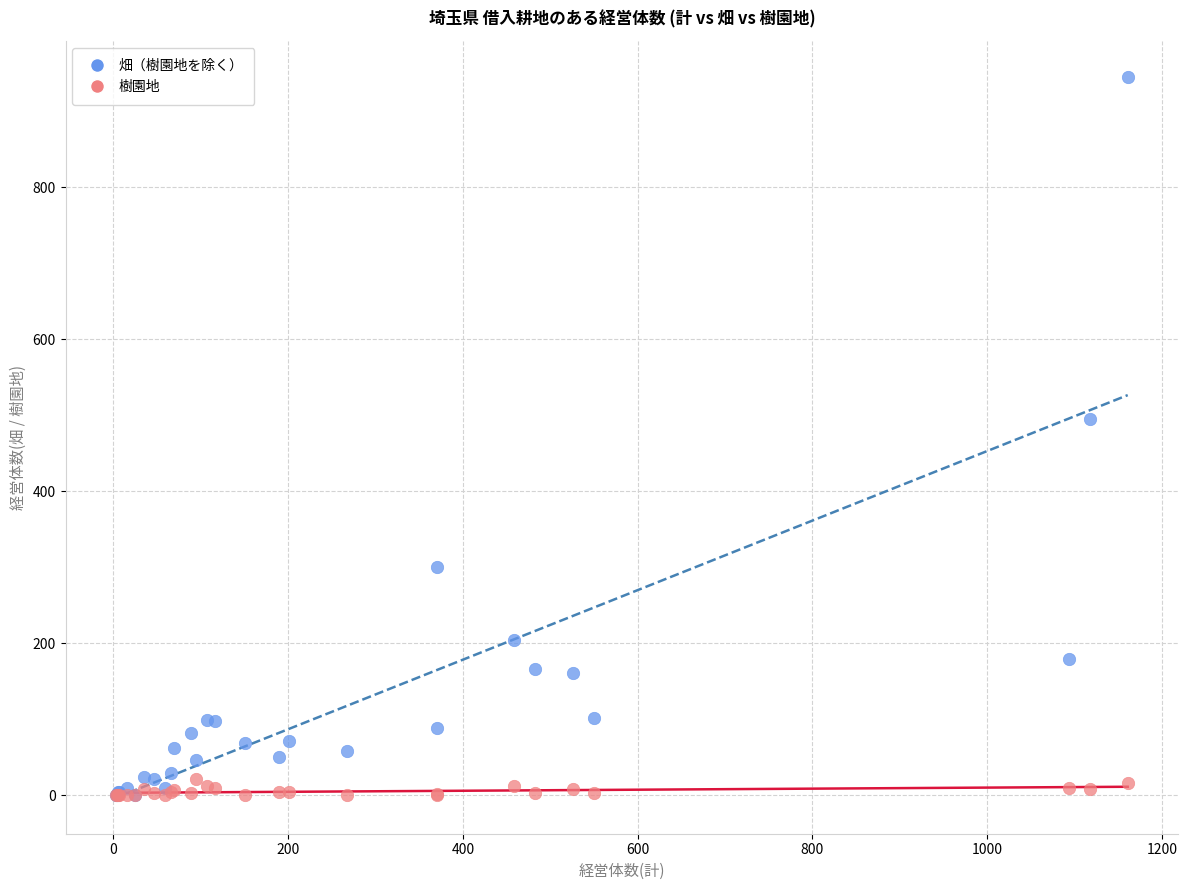

Across all series, what Y value is closest to 472?

495